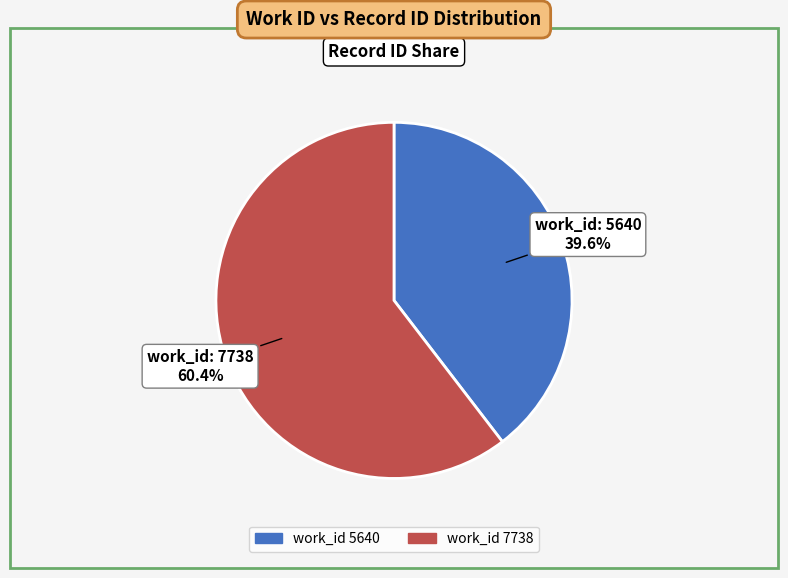

Is there a majority slice in this chart?

Yes